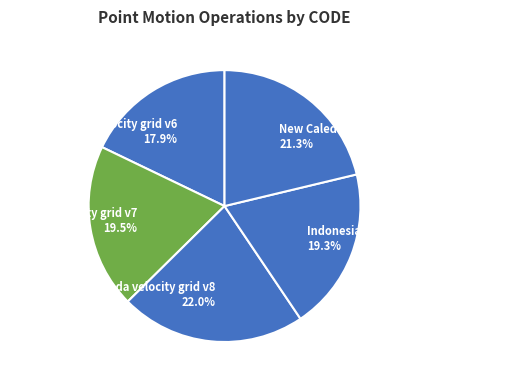

Is it true that New Caledonia velocity model 2015 is 21% of the pie?

True